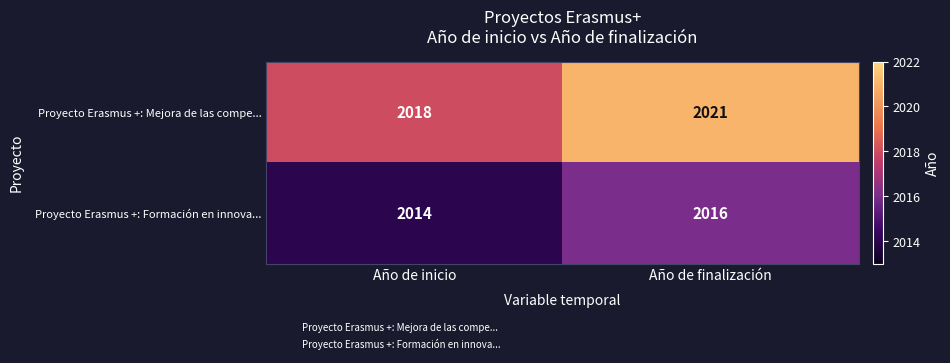

Reading left to right, transcribe all the data shown in this chart.

Proyecto Erasmus +: Mejora de las compe...: Año de inicio=2018	Año de finalización=2021
Proyecto Erasmus +: Formación en innova...: Año de inicio=2014	Año de finalización=2016